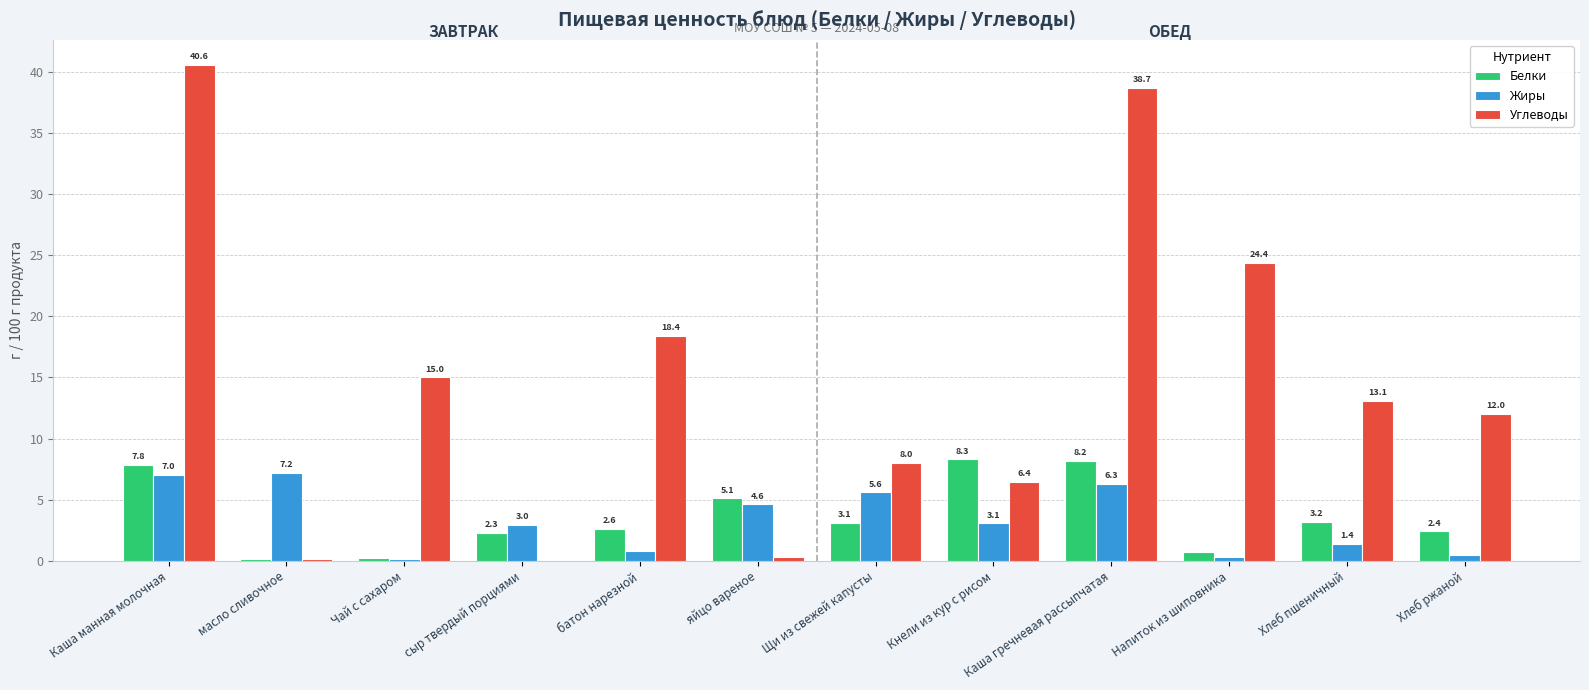

What is the sum of the Белки values at Чай с сахаром and Каша манная молочная?

8.0